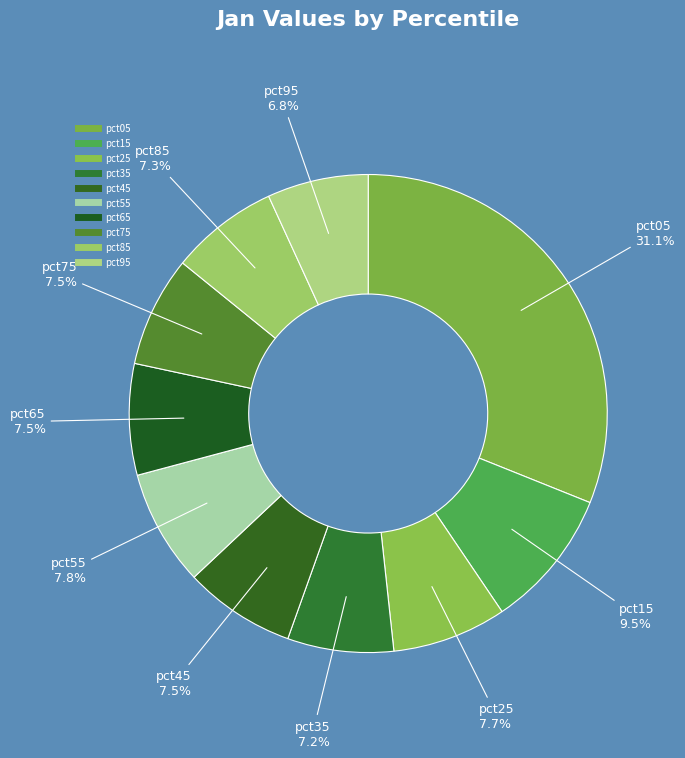

What percentage is the pct05 slice, to the nearest percent?

31%